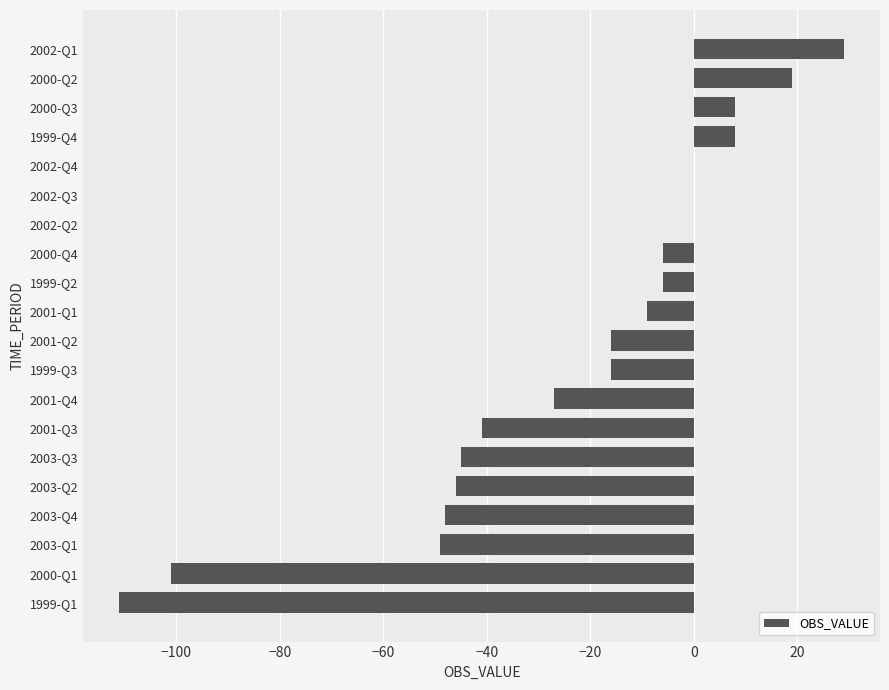

True or false: the data shows -19 at 2003-Q4.

False